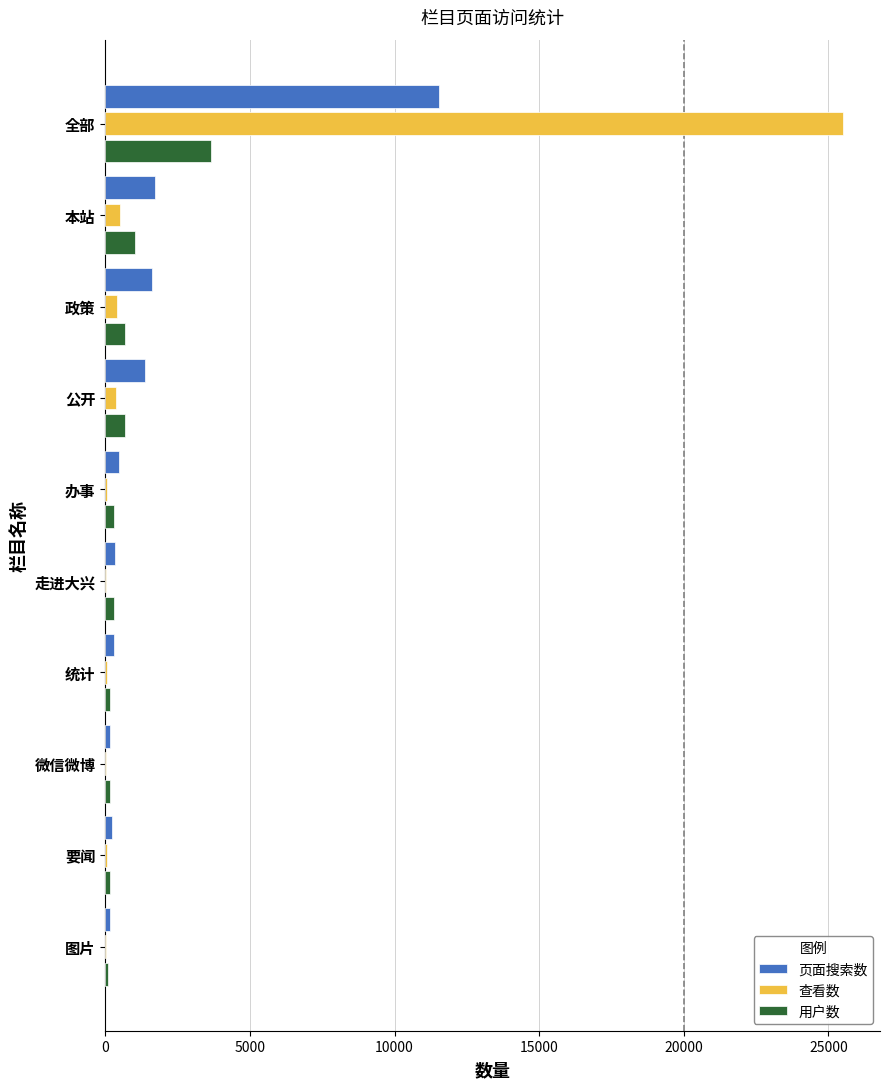

The value of 查看数 at 全部 is 41967. True or false?

False